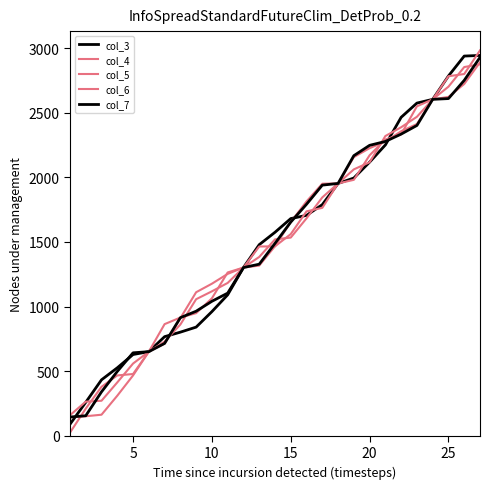

Which series has the widest spread of values?

col_5